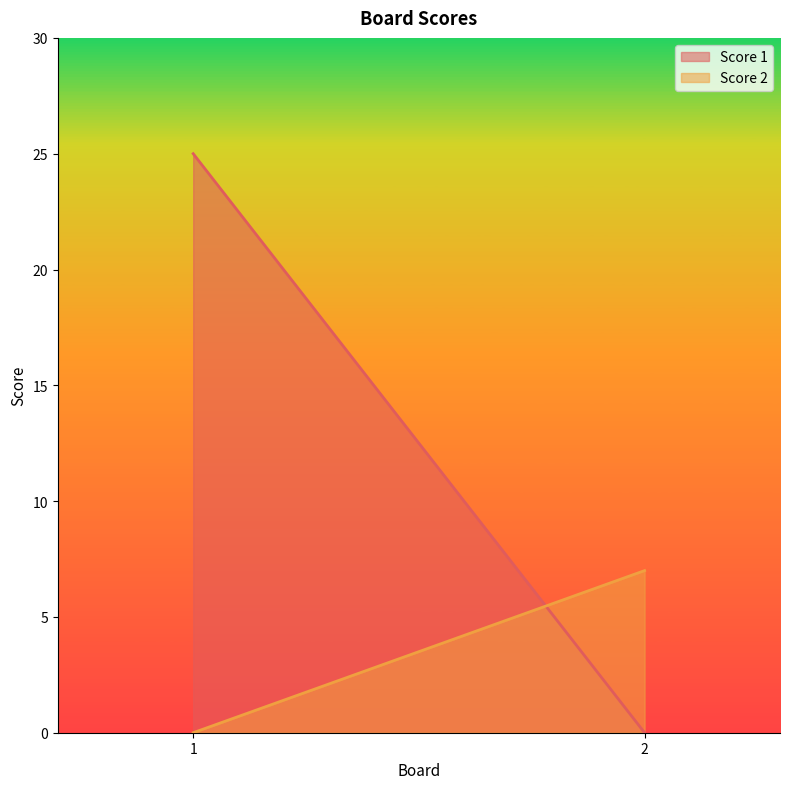

How many series are shown in this chart?

2